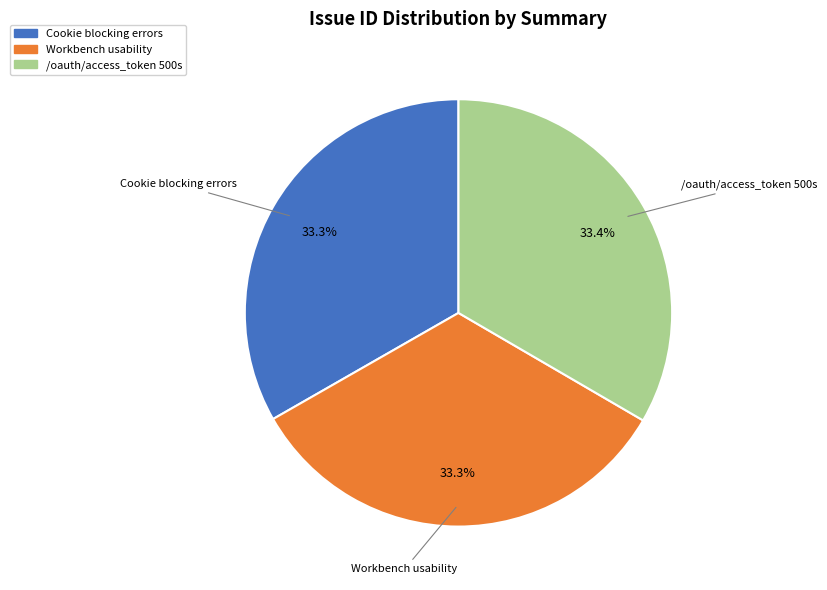

Does any single category account for the majority?

No